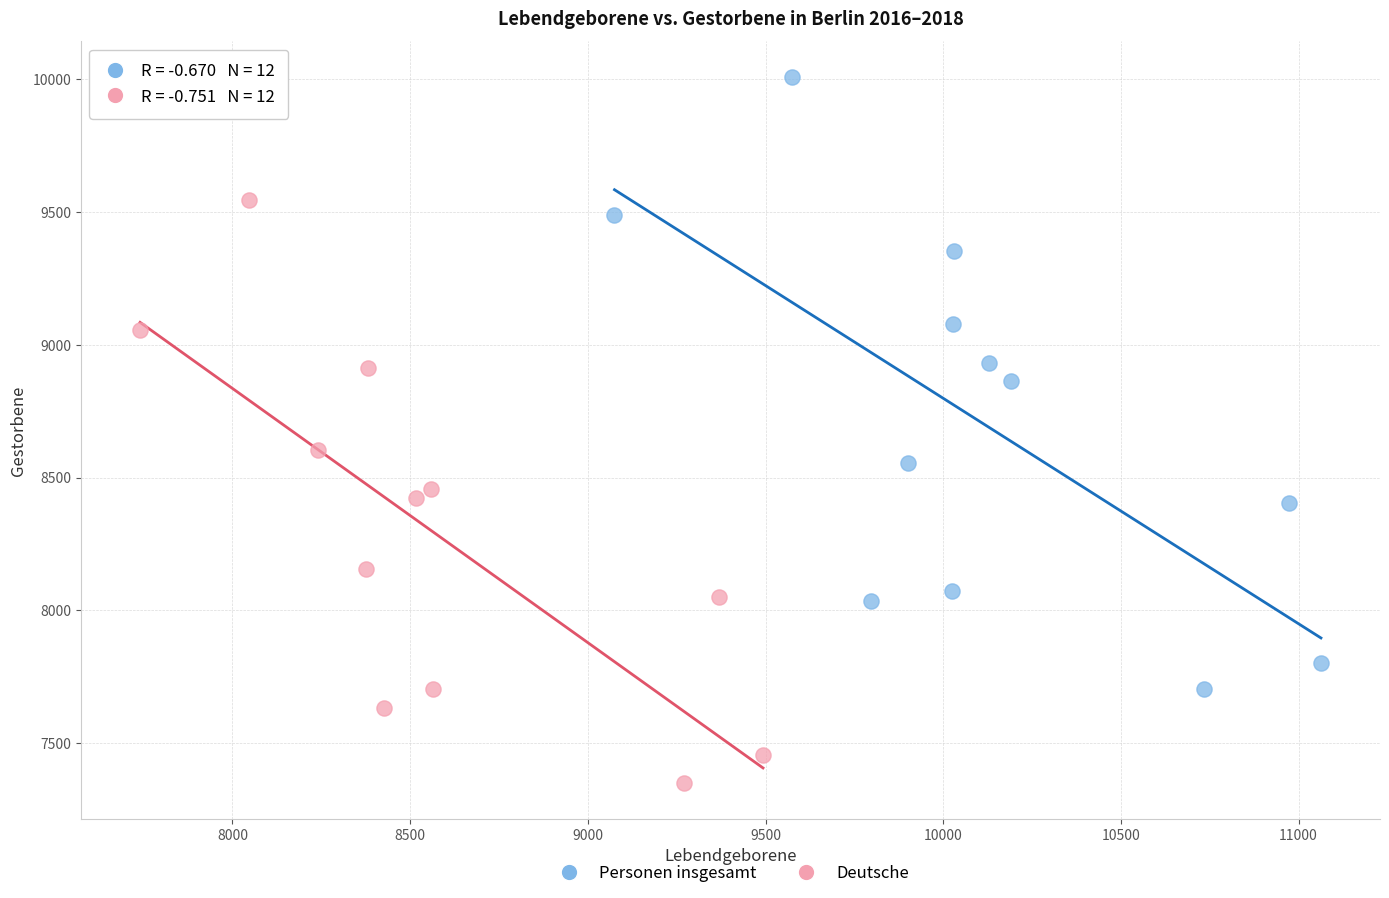

What are all the series names shown in the legend?

Personen insgesamt, Deutsche